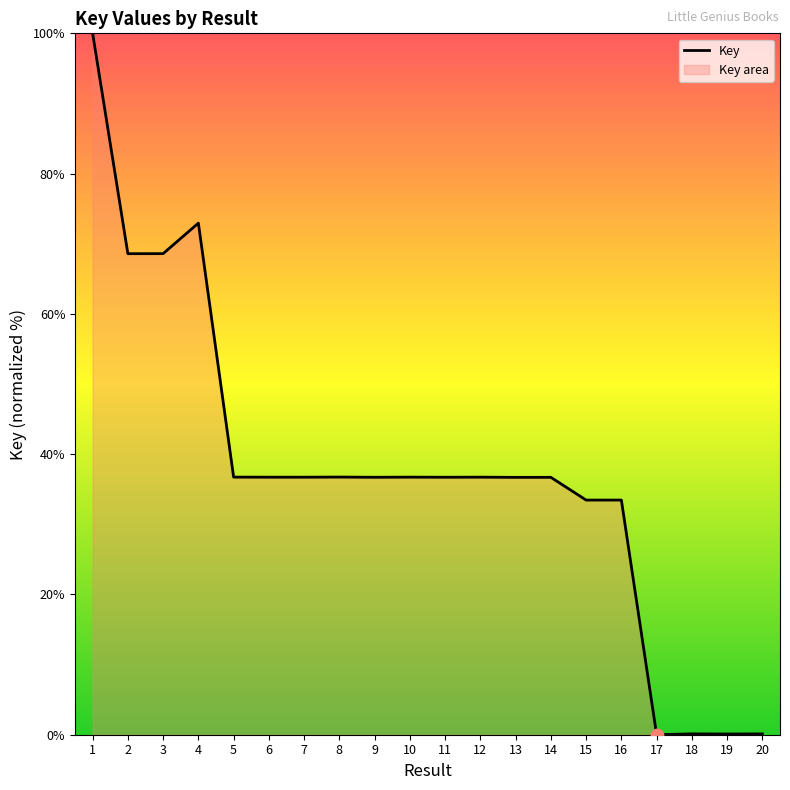

Approximately how many times larger is the value at 10 compared to 12?

1.0